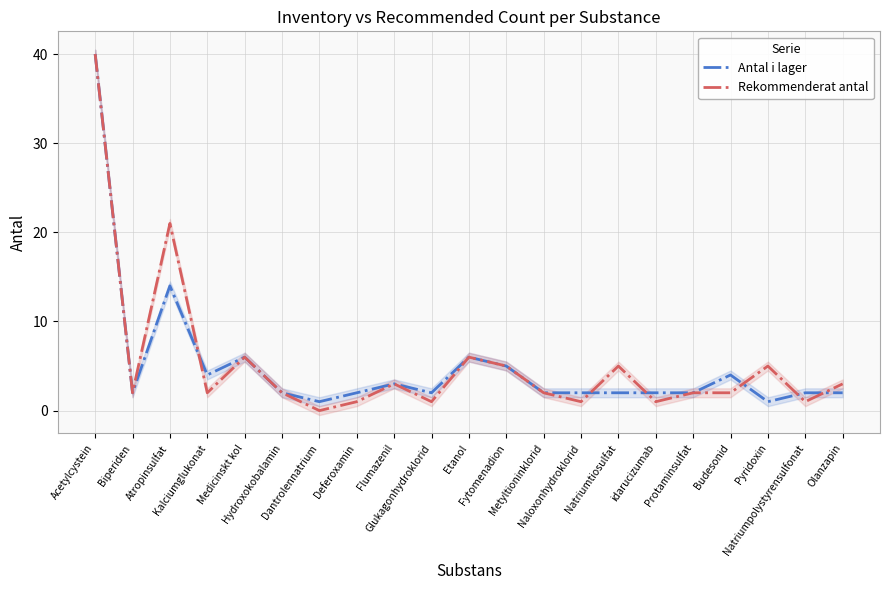

How many data points in Antal i lager are less than 2?

2